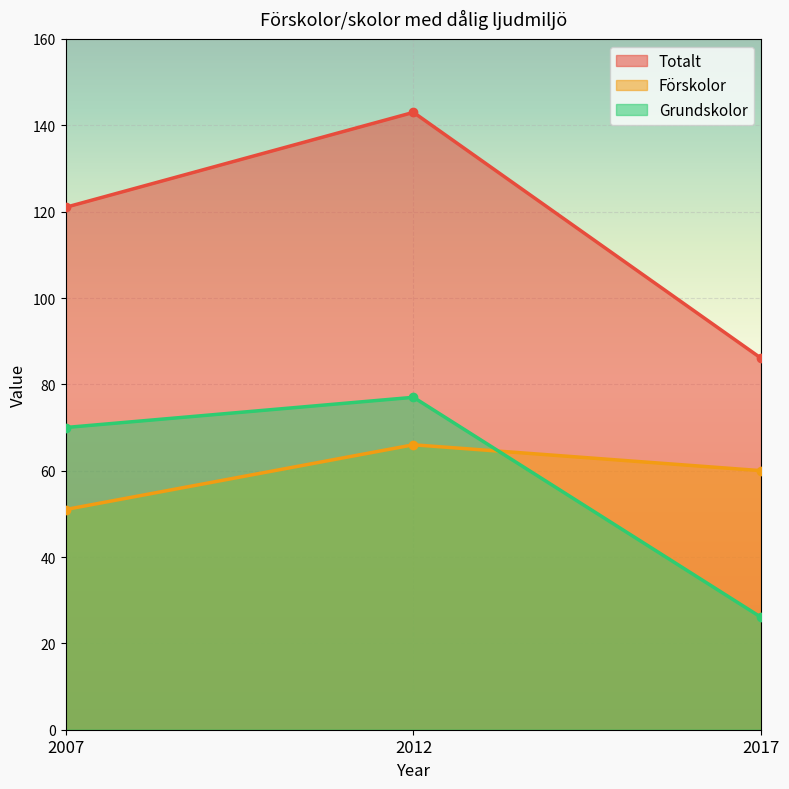

Between 2012 and 2017, which series saw the biggest shift?

Totalt